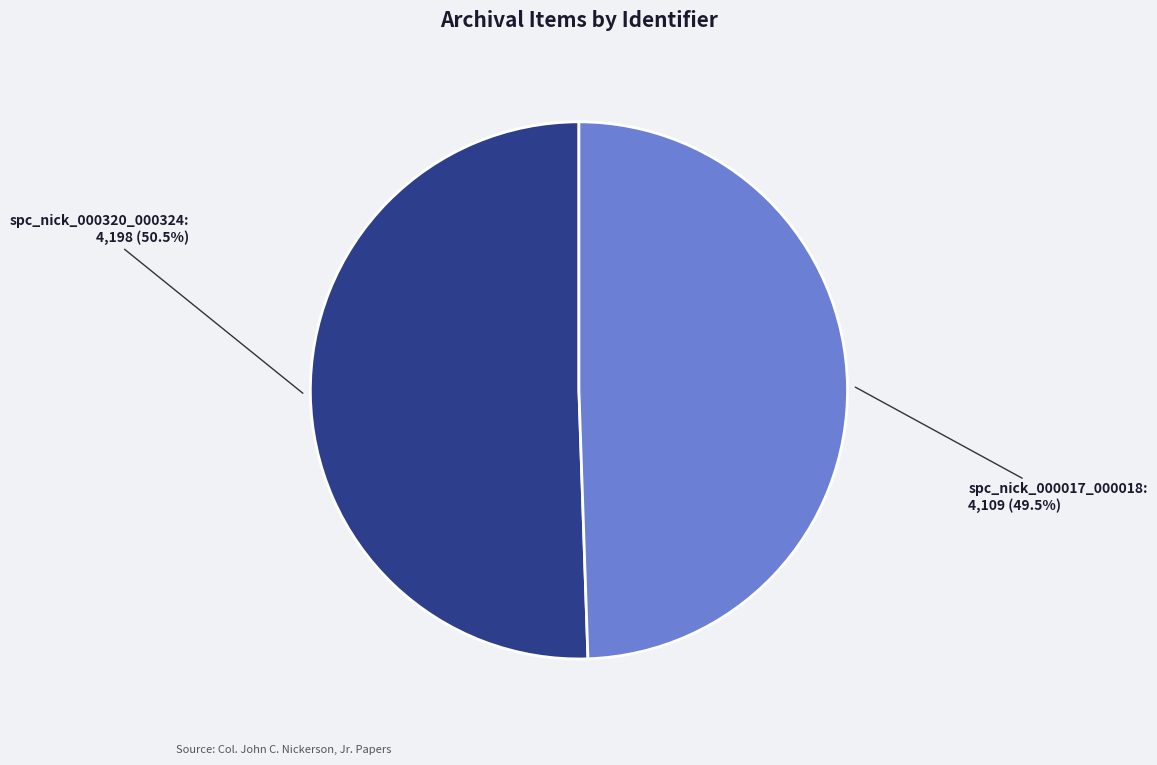

Does any single category account for the majority?

Yes